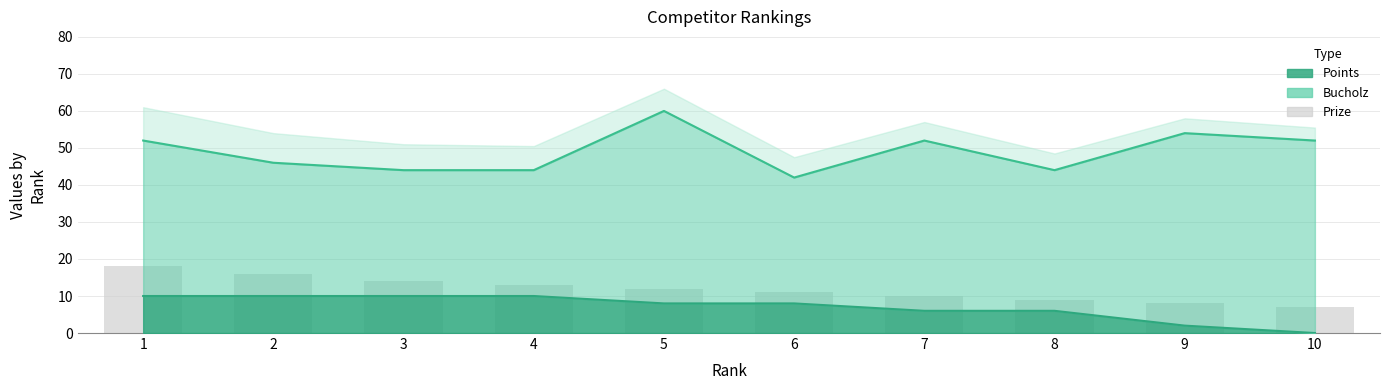

What is the value of the 9th bar from the left?

8